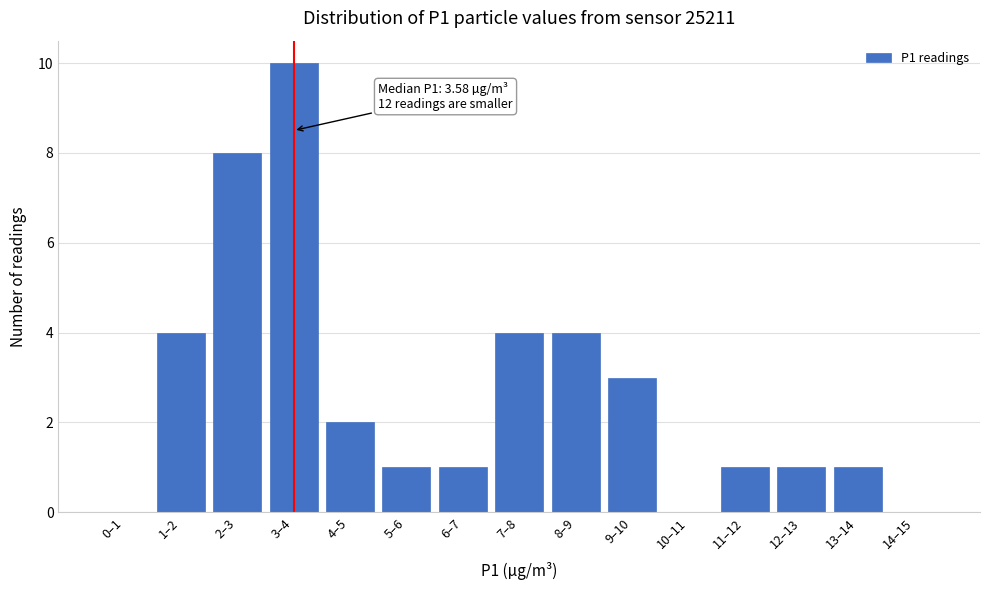

Reading left to right, what are all the values shown in this chart?

0–1=0	1–2=4	2–3=8	3–4=10	4–5=2	5–6=1	6–7=1	7–8=4	8–9=4	9–10=3	10–11=0	11–12=1	12–13=1	13–14=1	14–15=0